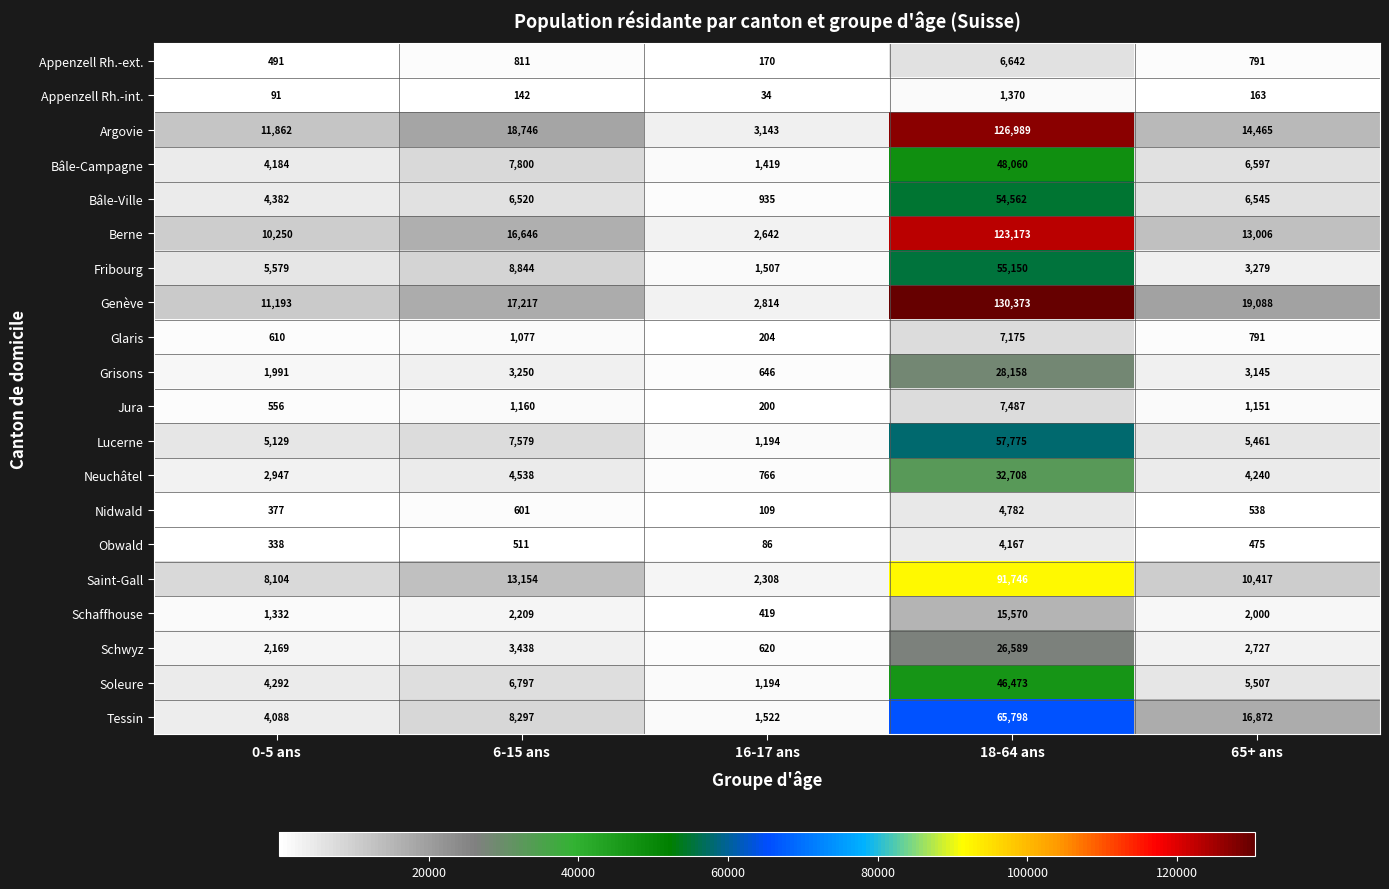

Where does the Soleure series first go above 5507?

6-15 ans